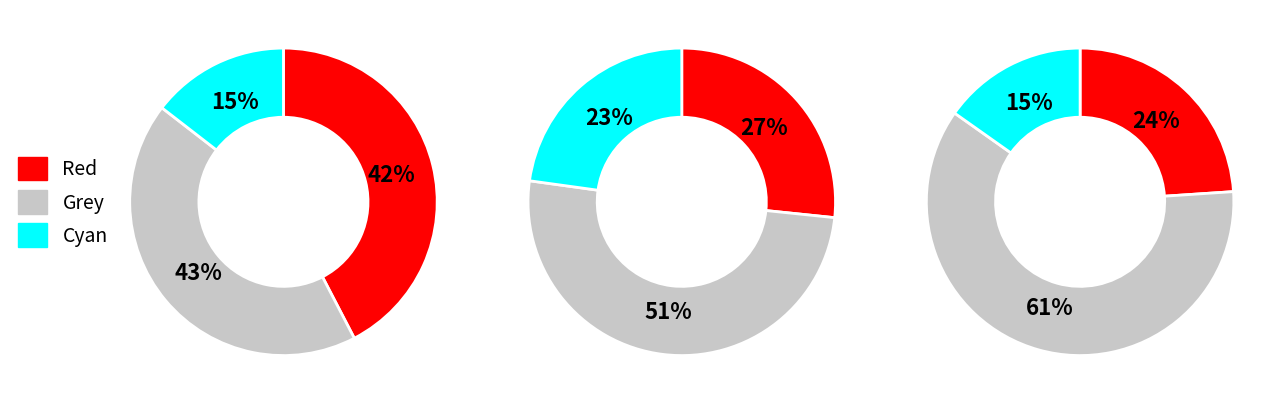

Does any single category account for the majority?

No